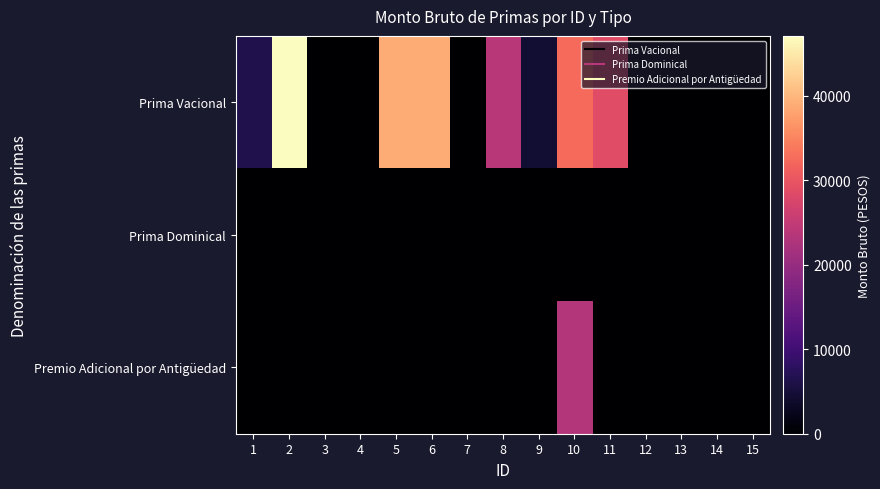

Which series has the largest total across all categories?

Prima Vacional